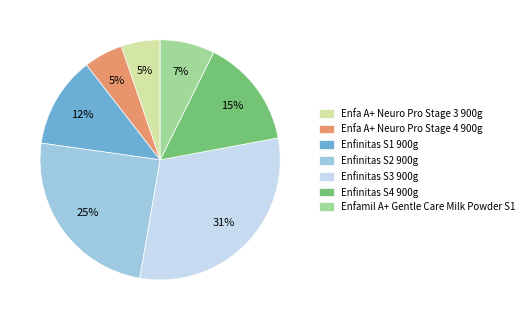

Does Enfinitas S2 900g account for over 50% of the chart?

No